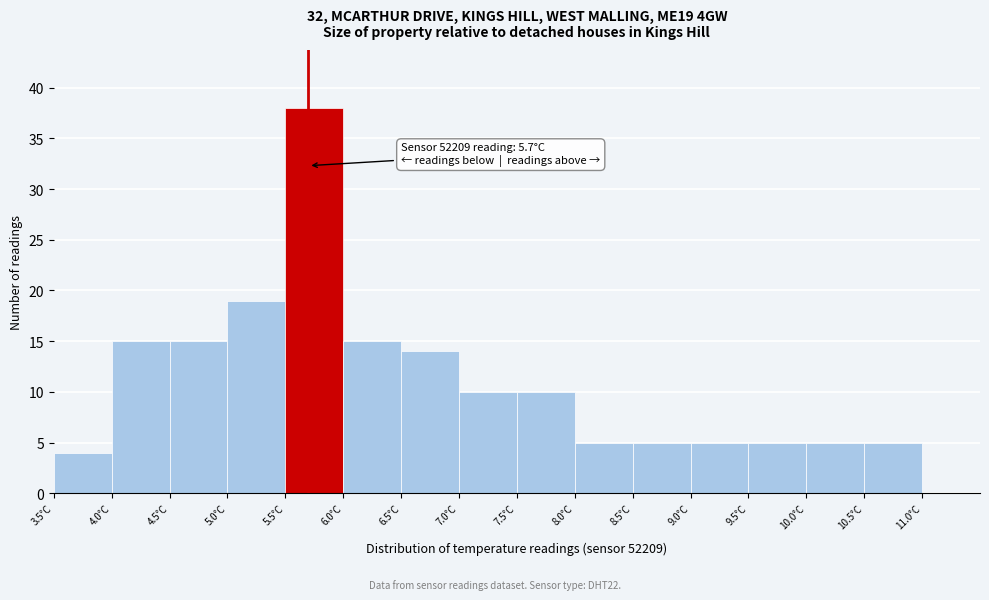

Which range on the x-axis has the tallest bar?

5.5 to 6.0